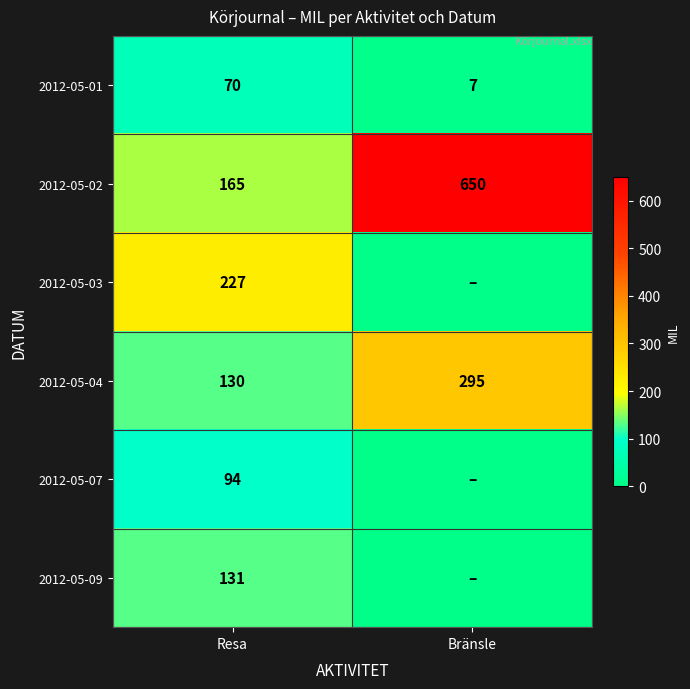

What is the highest value of the 2012-05-01 series?

70